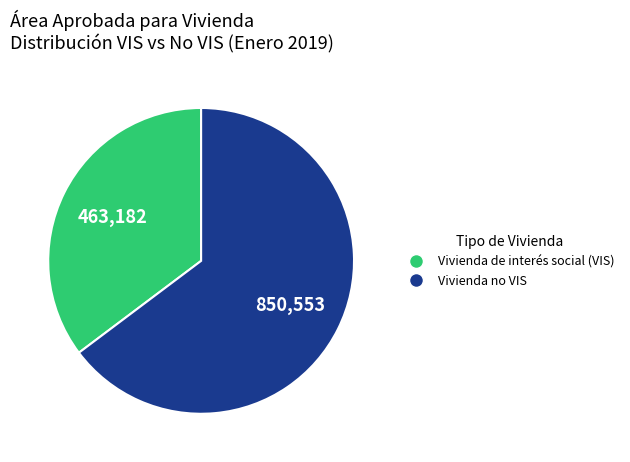

What is the ratio of the value at Vivienda de interés social (VIS) to the value at Vivienda no VIS?

0.5